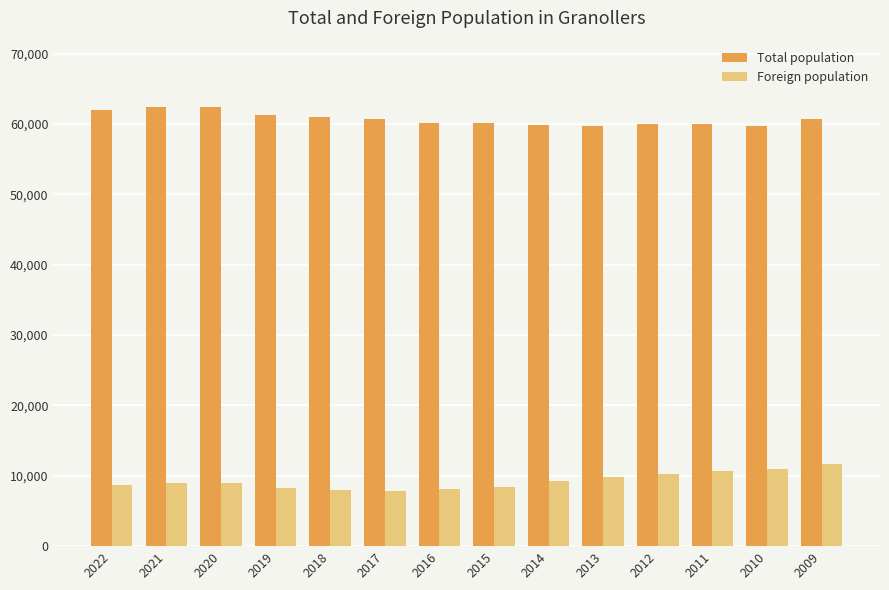

What are all the series names shown in the legend?

Total population, Foreign population